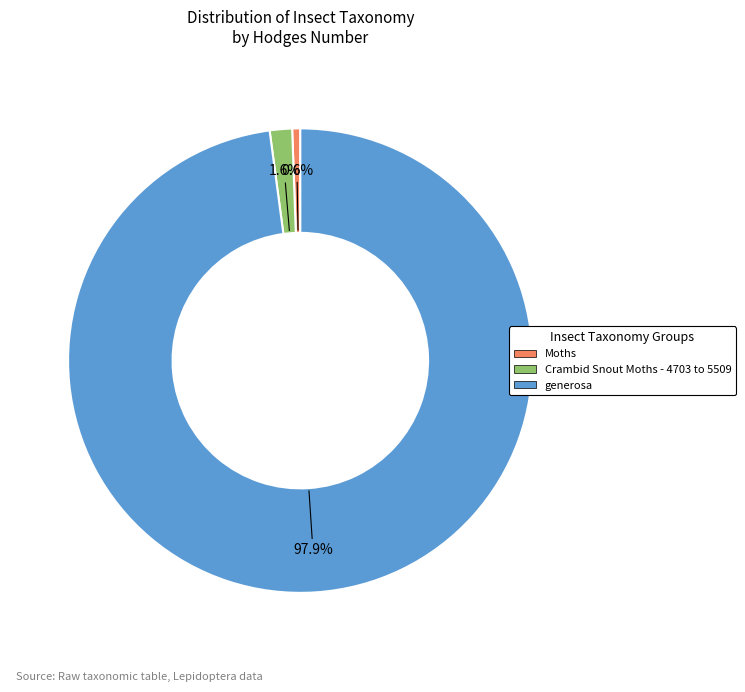

To the nearest percent, what is the difference between the largest and smallest slice percentages?

97%